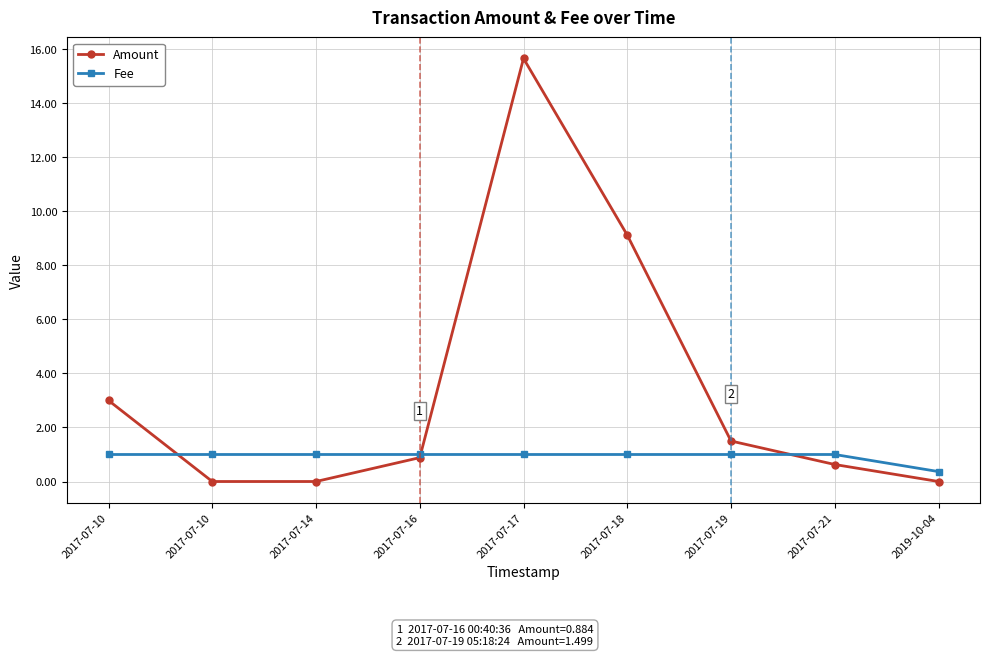

Which category has the lowest value across all series?

2017-07-10